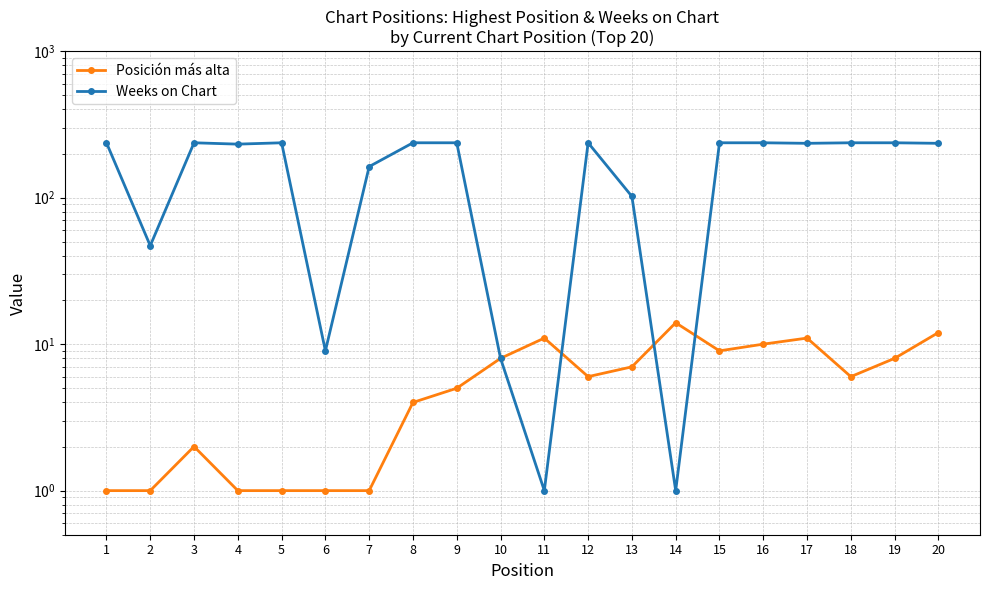

True or false: Posición más alta and Weeks on Chart cross at least once.

True